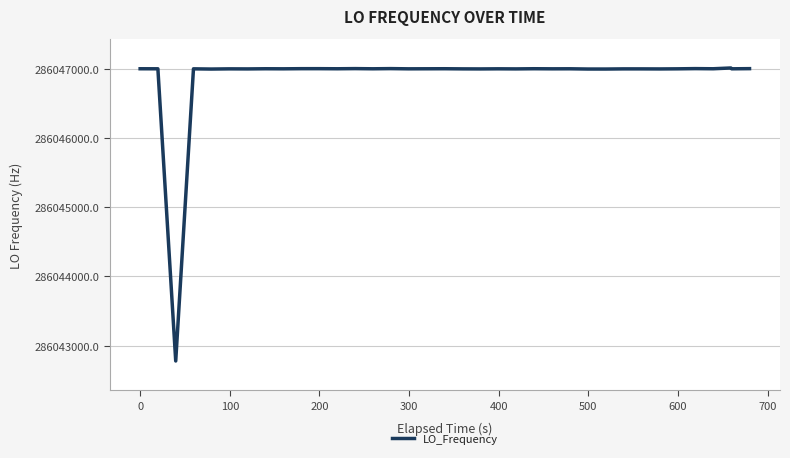

What is the difference between the maximum and minimum values?

4235.3